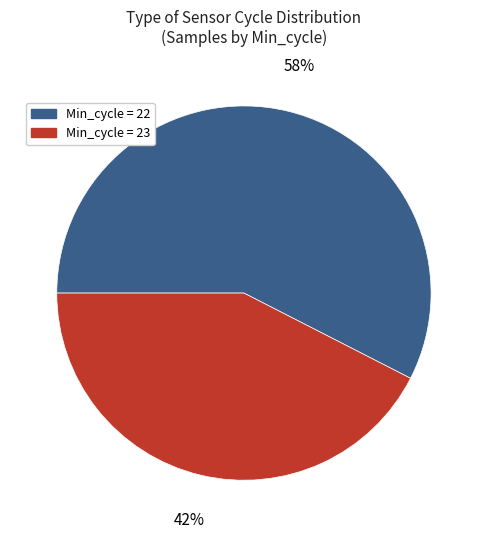

To the nearest percent, what is the average slice percentage?

50%